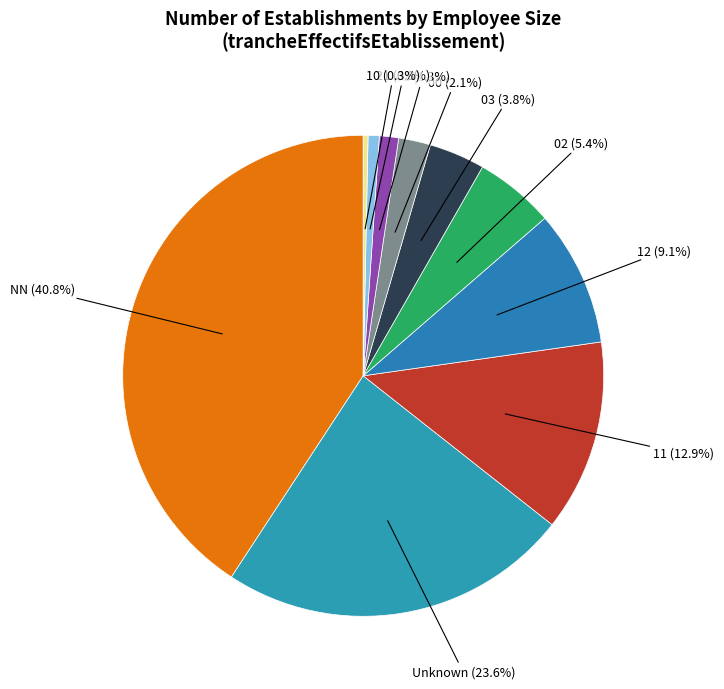

What is the total percentage of 11 and 00?

15.0%